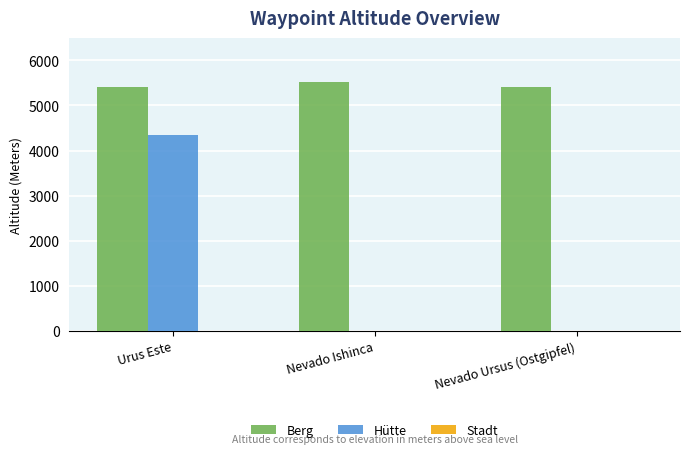

What is the sum of all Berg values?

16370